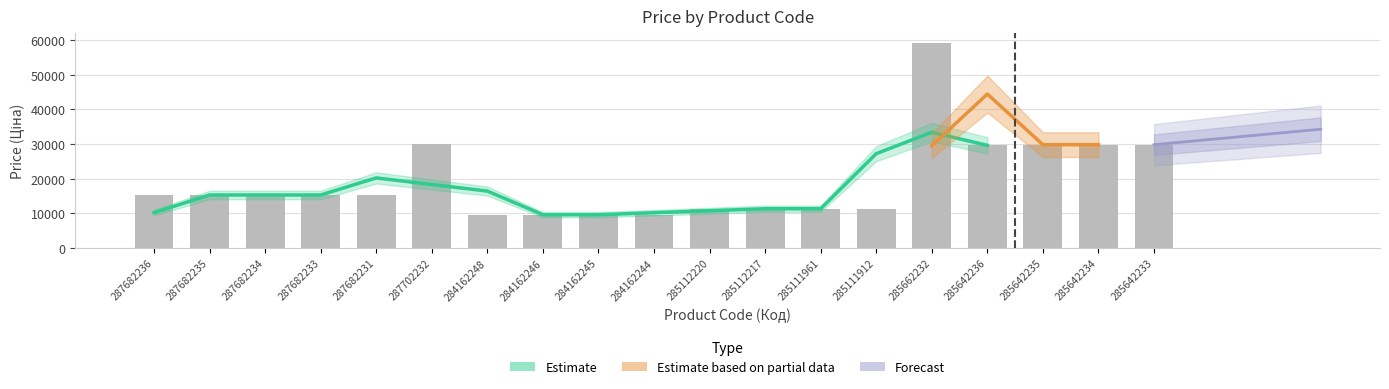

What is the maximum value shown in the chart?

59075.7